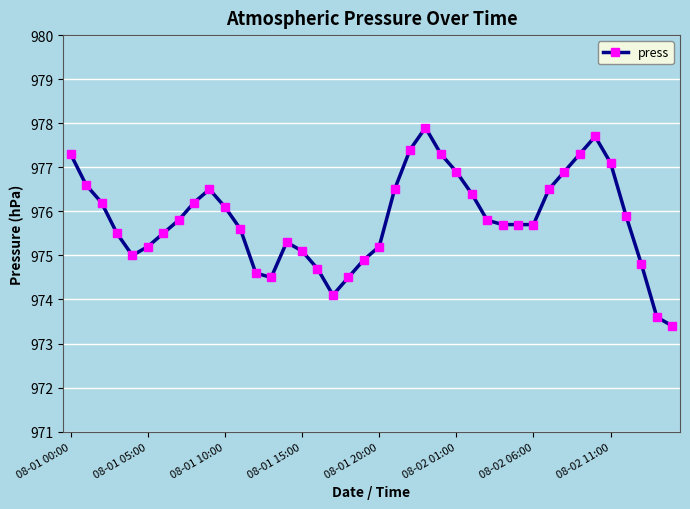

What is the value of the 37th point from the left?

975.9